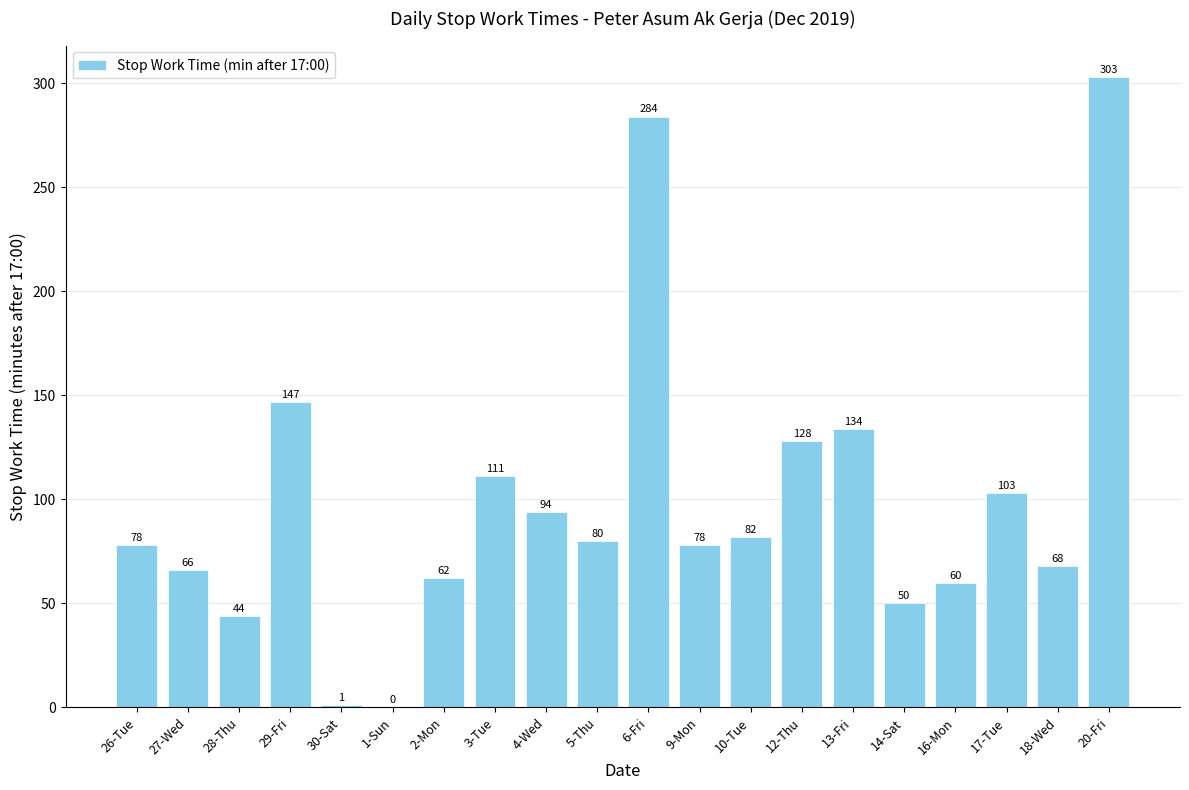

The value at 30-Sat is 1. True or false?

True